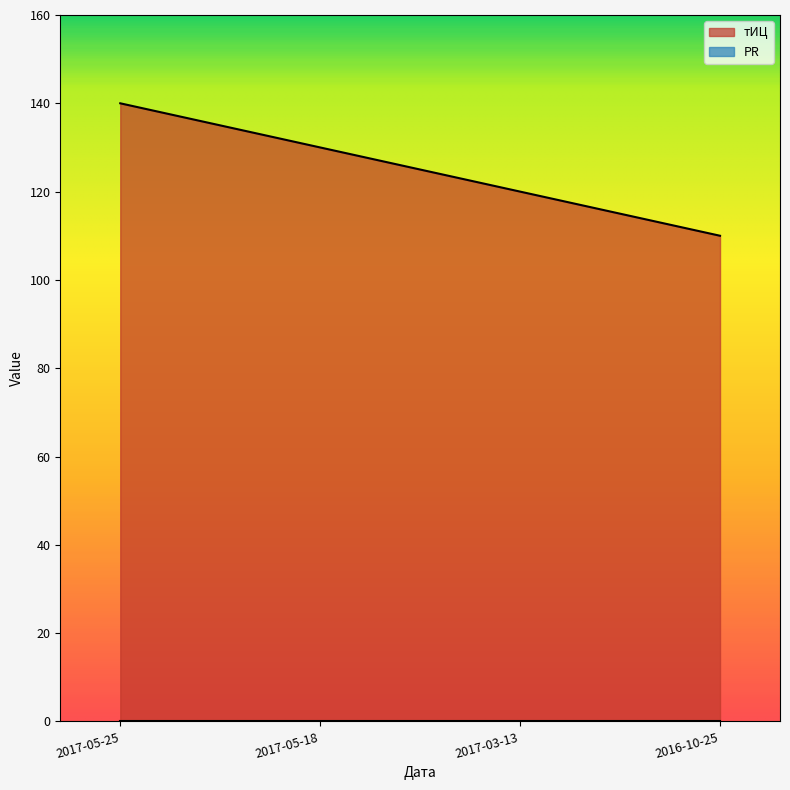

Rank the categories by value from lowest to highest.

2016-10-25, 2017-03-13, 2017-05-18, 2017-05-25